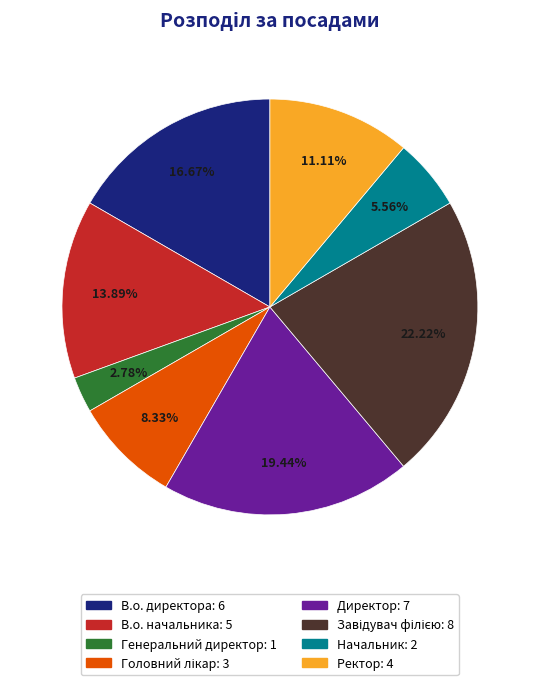

To the nearest percent, what is the difference between the В.о. начальника and Начальник slice percentages?

8%